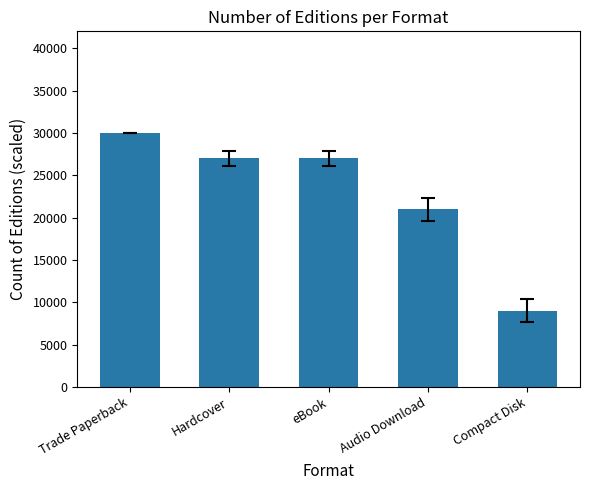

What is the ratio of the value at Trade Paperback to the value at Hardcover?

1.1